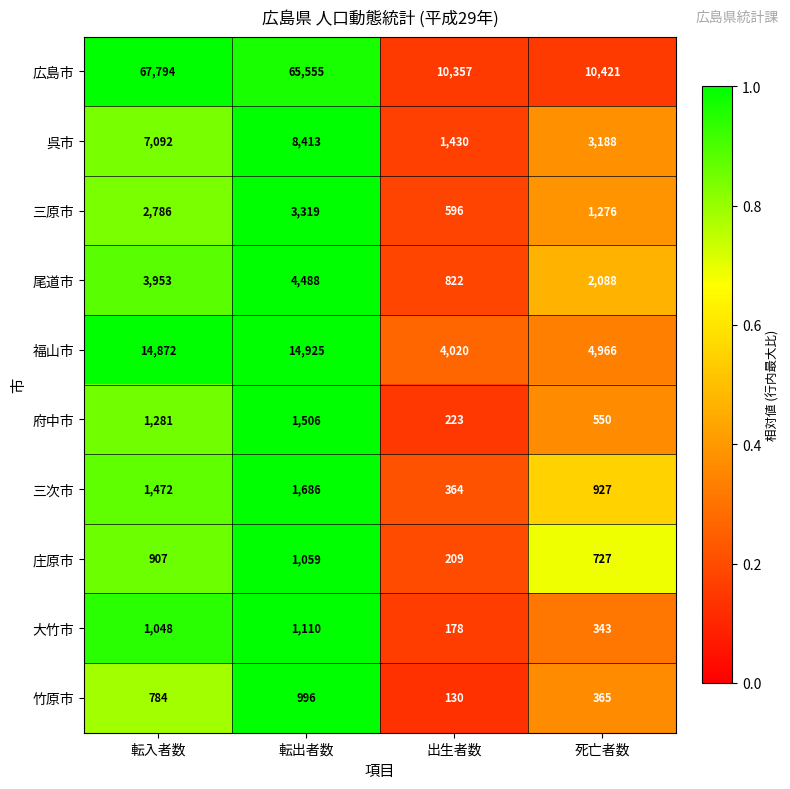

Which series changed the most between 出生者数 and 死亡者数?

呉市